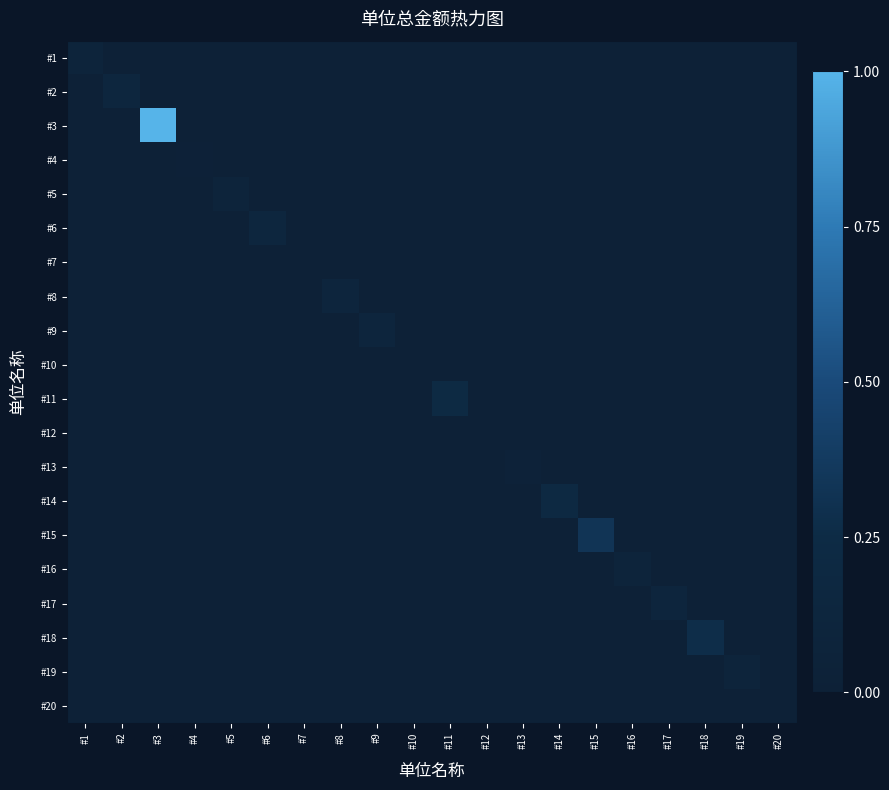

Rank the series by their maximum value, from lowest to highest.

#10, #7, #12, #20, #4, #13, #16, #1, #5, #19, #17, #9, #8, #6, #2, #14, #11, #18, #15, #3